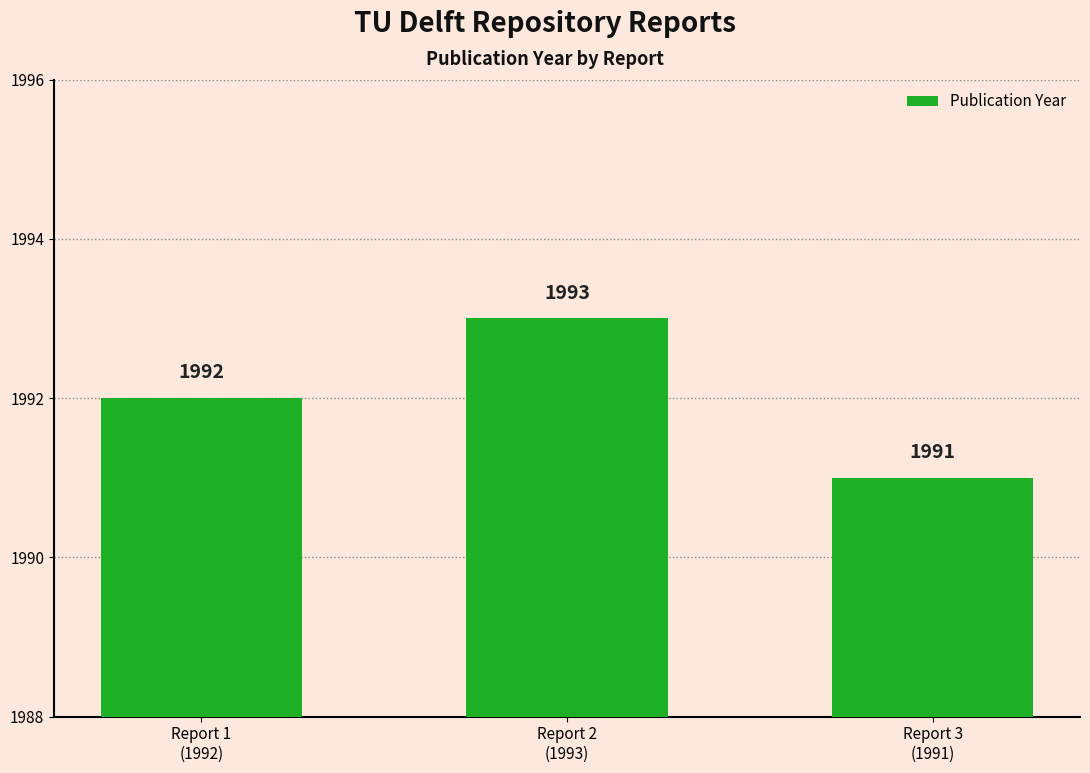

The value at Report 1
(1992) is 1287. True or false?

False